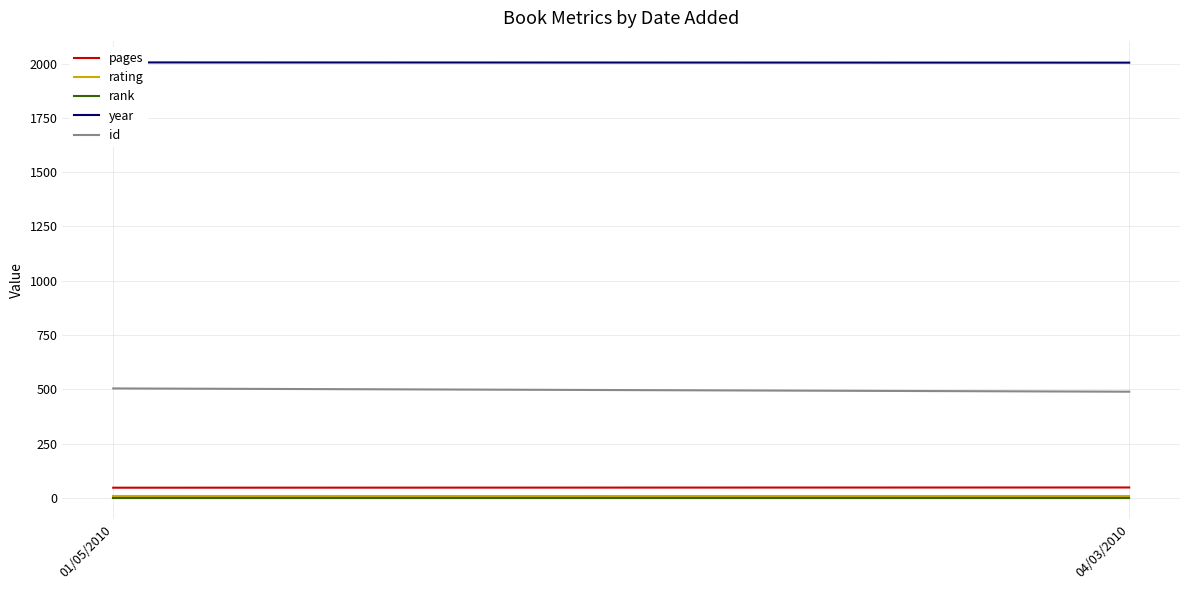

At which label is rank closest to 1?

01/05/2010